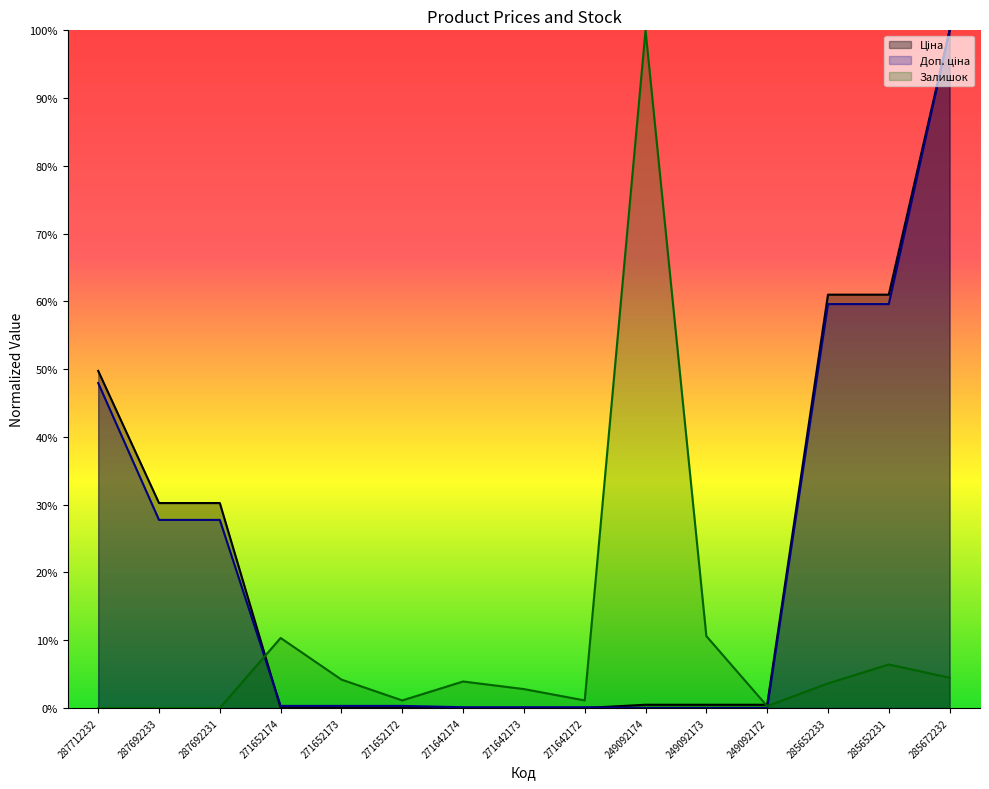

What is the label of the 6th point from the right?

249092174